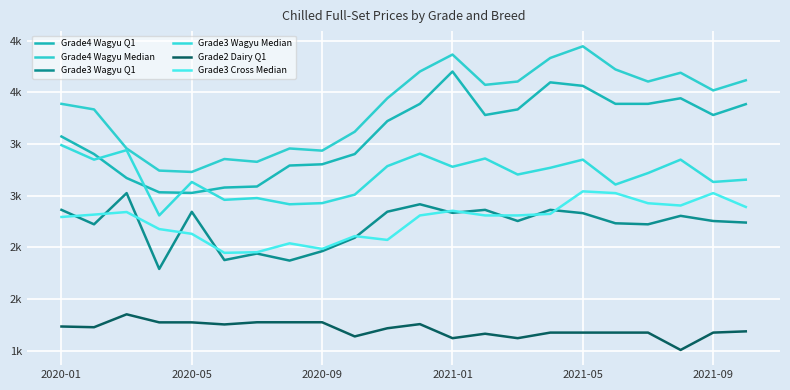

True or false: Grade4 Wagyu Median and Grade2 Dairy Q1 cross at least once.

False